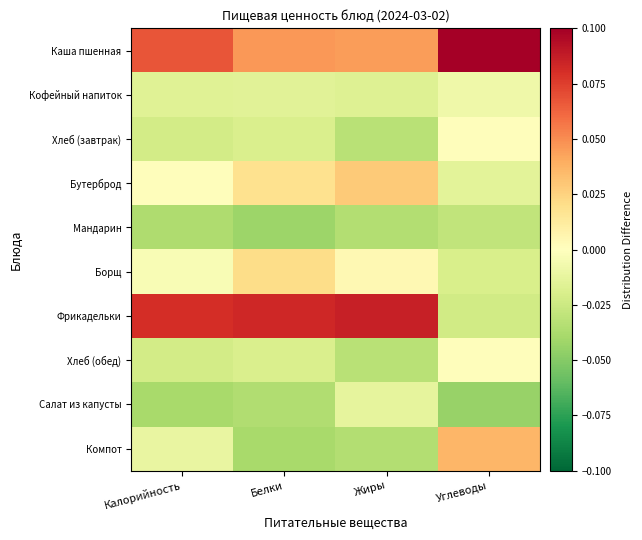

Reading right to left, extract all data points from this chart.

Каша пшенная: Углеводы=0.1	Жиры=0.0	Белки=0.0	Калорийность=0.1
Кофейный напиток: Углеводы=-0.0	Жиры=-0.0	Белки=-0.0	Калорийность=-0.0
Хлеб (завтрак): Углеводы=0.0	Жиры=-0.0	Белки=-0.0	Калорийность=-0.0
Бутерброд: Углеводы=-0.0	Жиры=0.0	Белки=0.0	Калорийность=0.0
Мандарин: Углеводы=-0.0	Жиры=-0.0	Белки=-0.0	Калорийность=-0.0
Борщ: Углеводы=-0.0	Жиры=0.0	Белки=0.0	Калорийность=-0.0
Фрикадельки: Углеводы=-0.0	Жиры=0.1	Белки=0.1	Калорийность=0.1
Хлеб (обед): Углеводы=0.0	Жиры=-0.0	Белки=-0.0	Калорийность=-0.0
Салат из капусты: Углеводы=-0.0	Жиры=-0.0	Белки=-0.0	Калорийность=-0.0
Компот: Углеводы=0.0	Жиры=-0.0	Белки=-0.0	Калорийность=-0.0